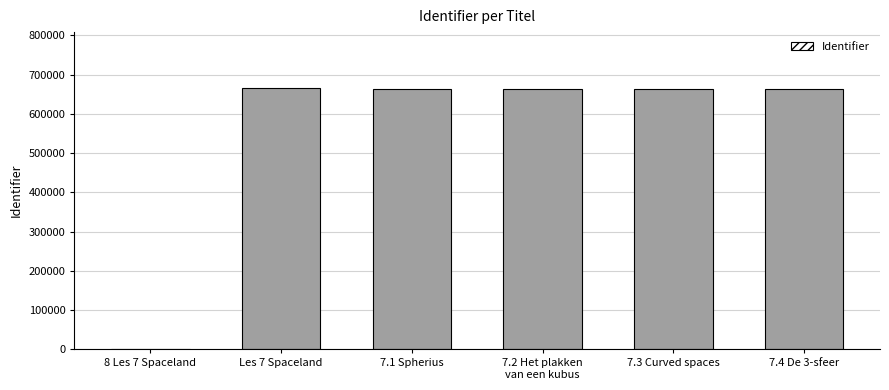

What is the label of the 2nd bar from the left?

Les 7 Spaceland